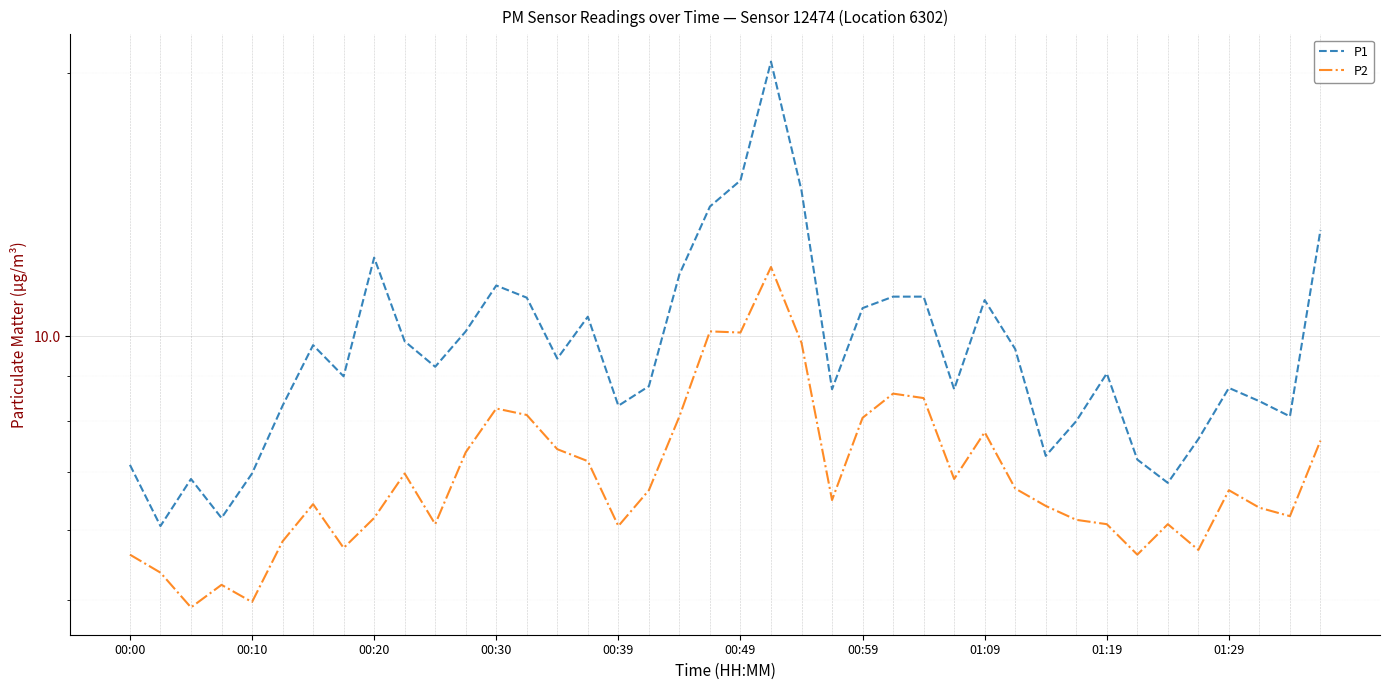

True or false: P2 and P1 intersect in this chart.

False